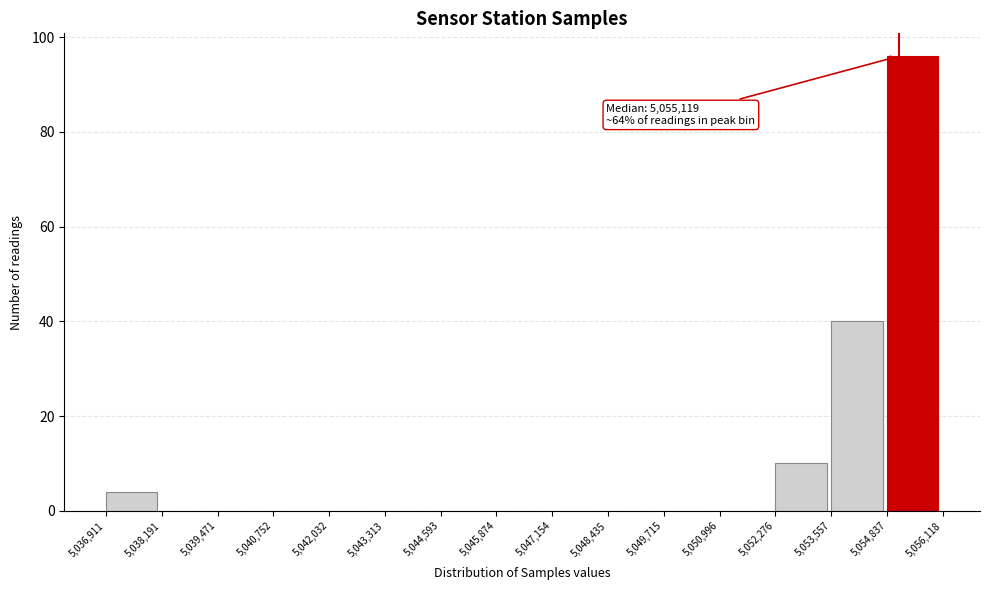

Which range on the x-axis has the tallest bar?

5,054,837 to 5,056,118